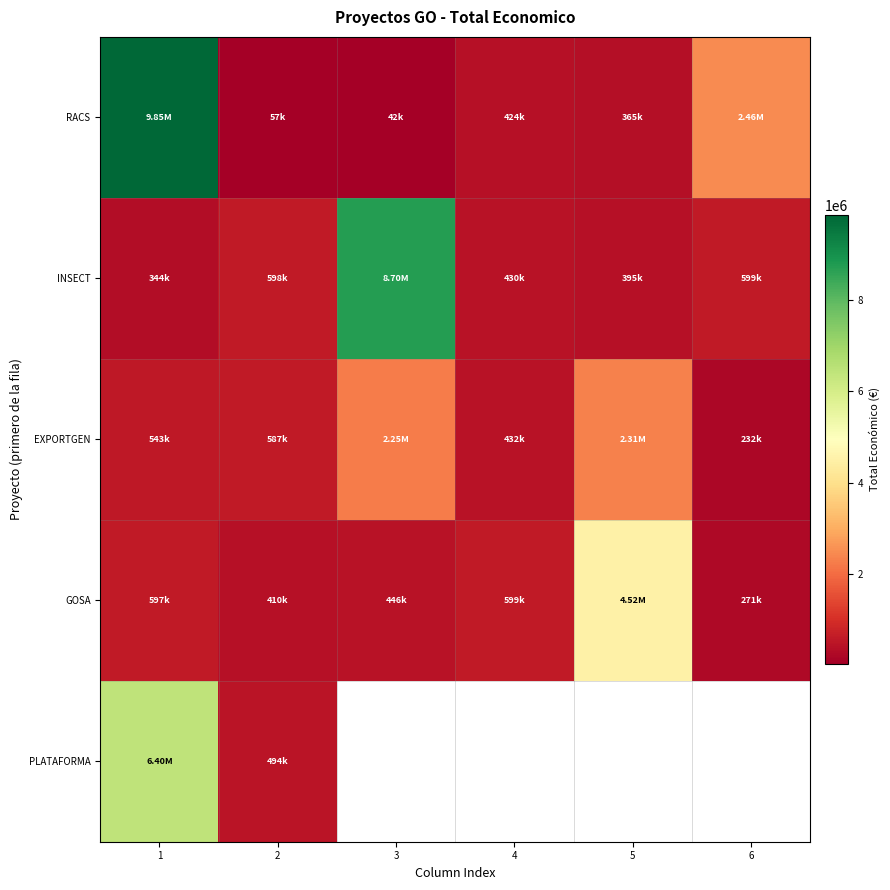

What is the spread (max minus min) of values at 2?

541159.0